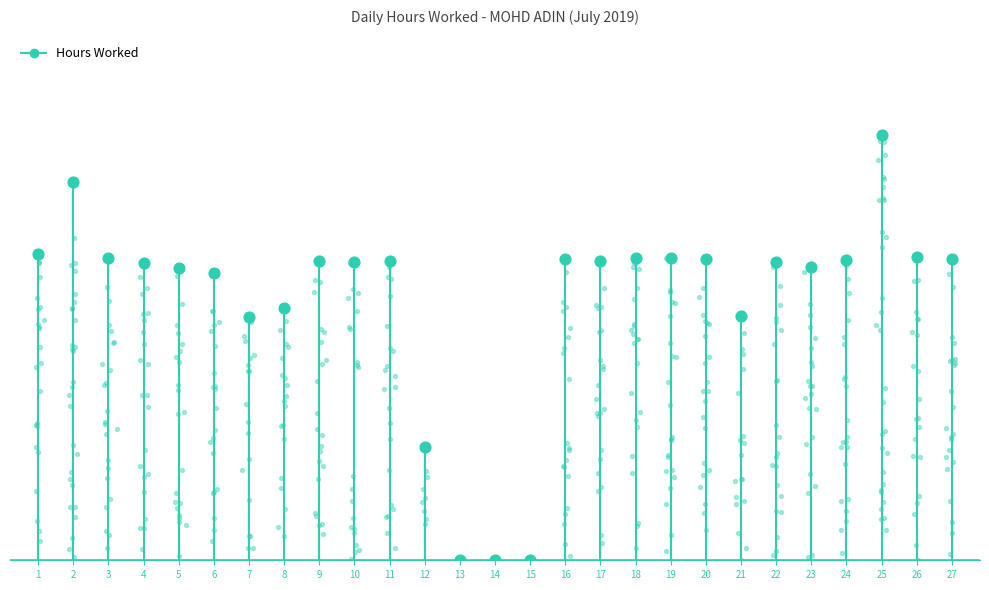

What is the change in value from 1 to 2?

+11.7